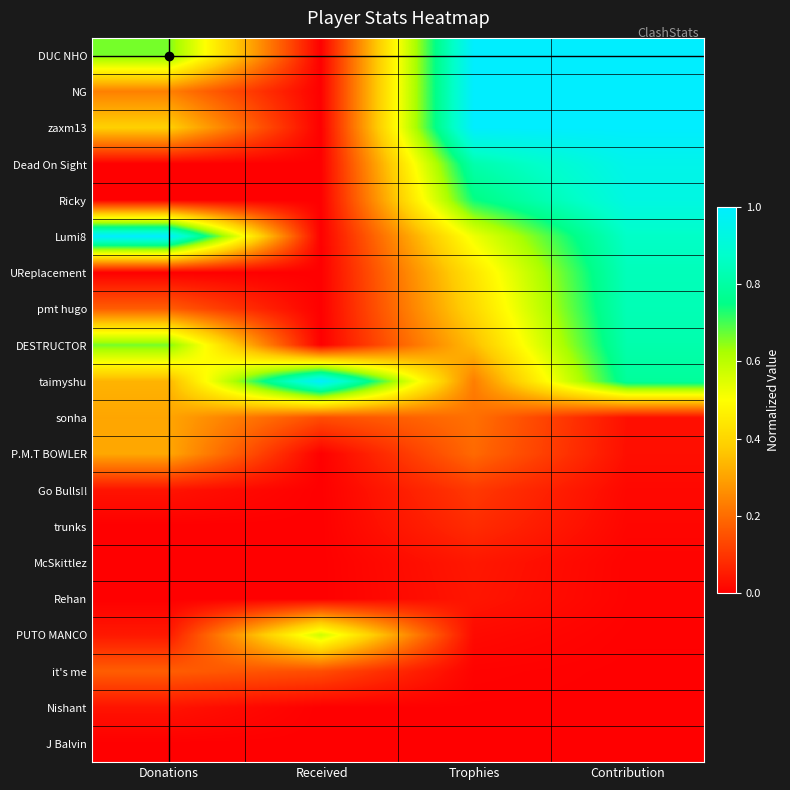

How many categories are shown in the chart?

4